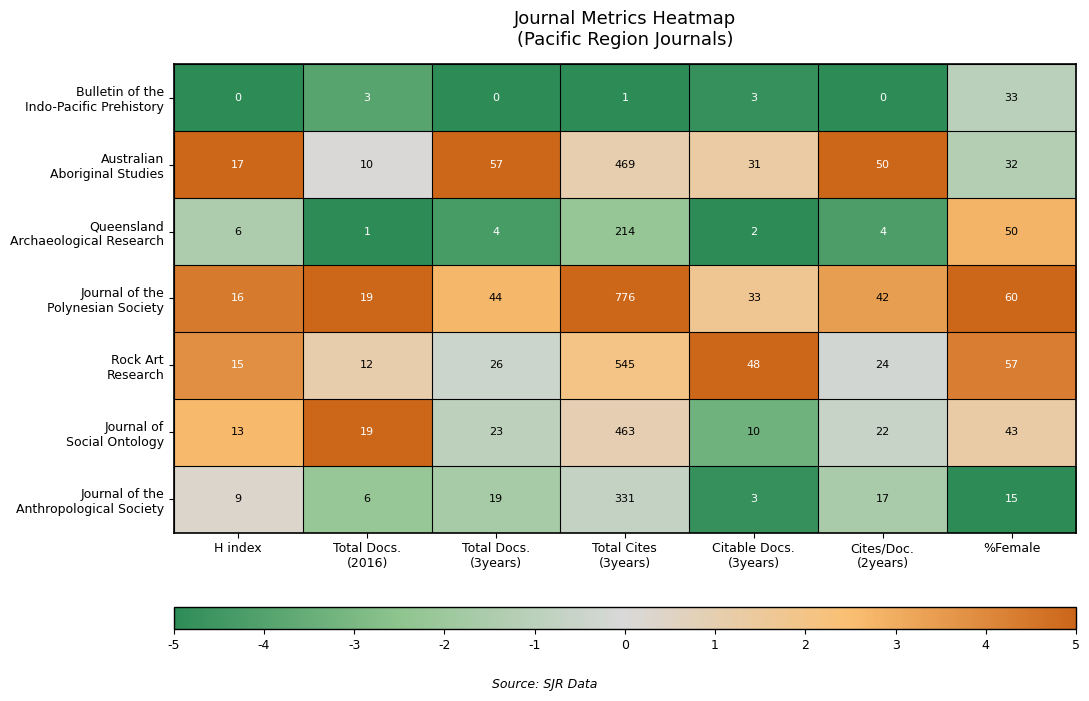

How many categories are shown in the chart?

7